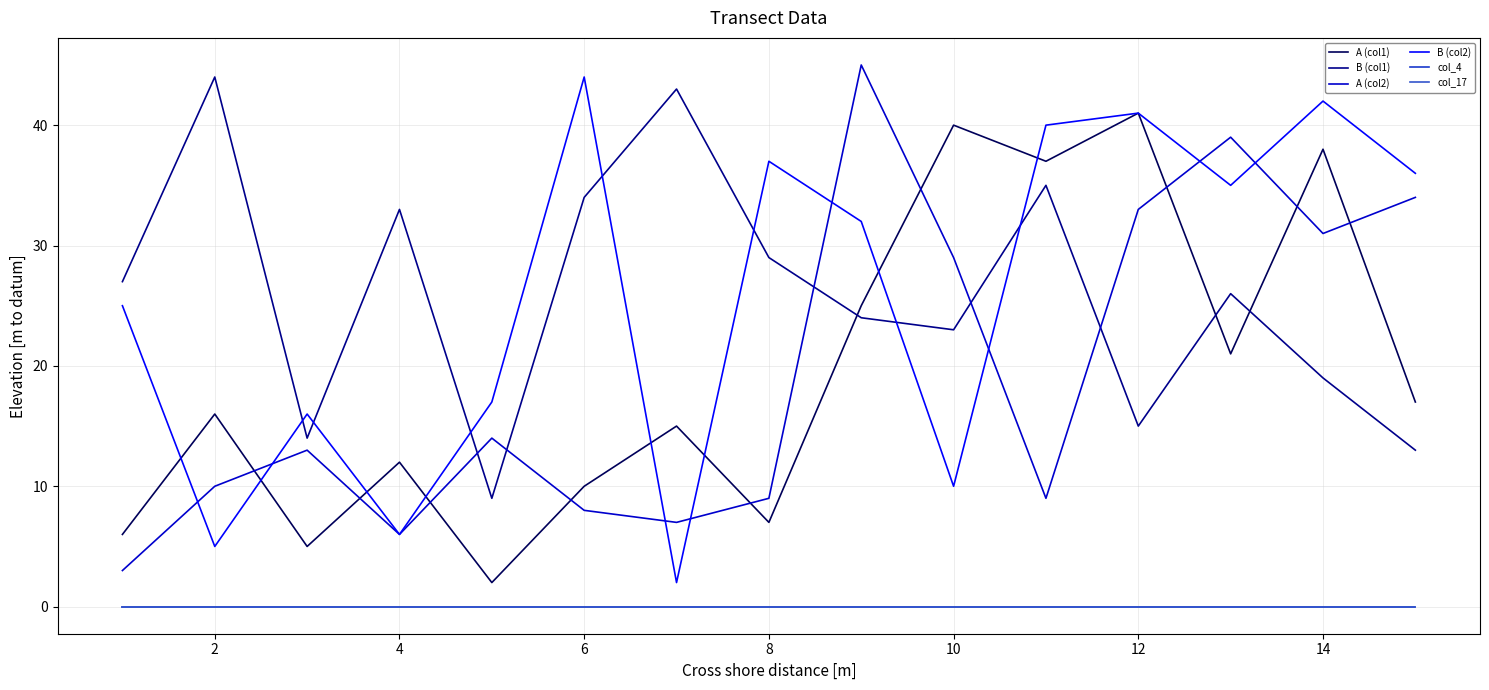

Is this an area chart (filled region under the line)?

No